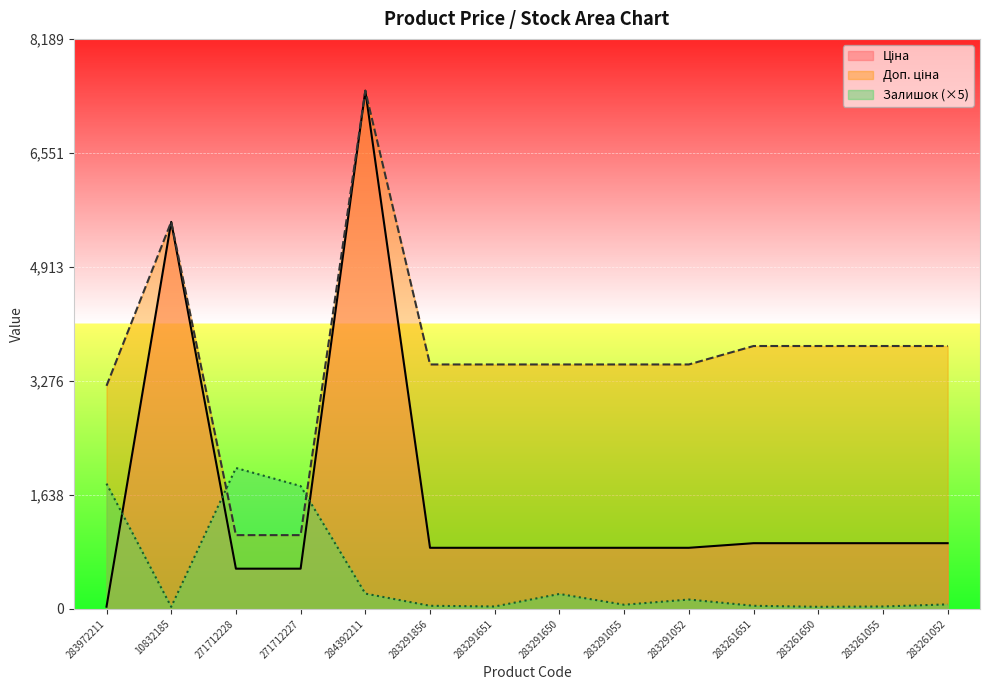

How many distinct data groups are displayed?

3